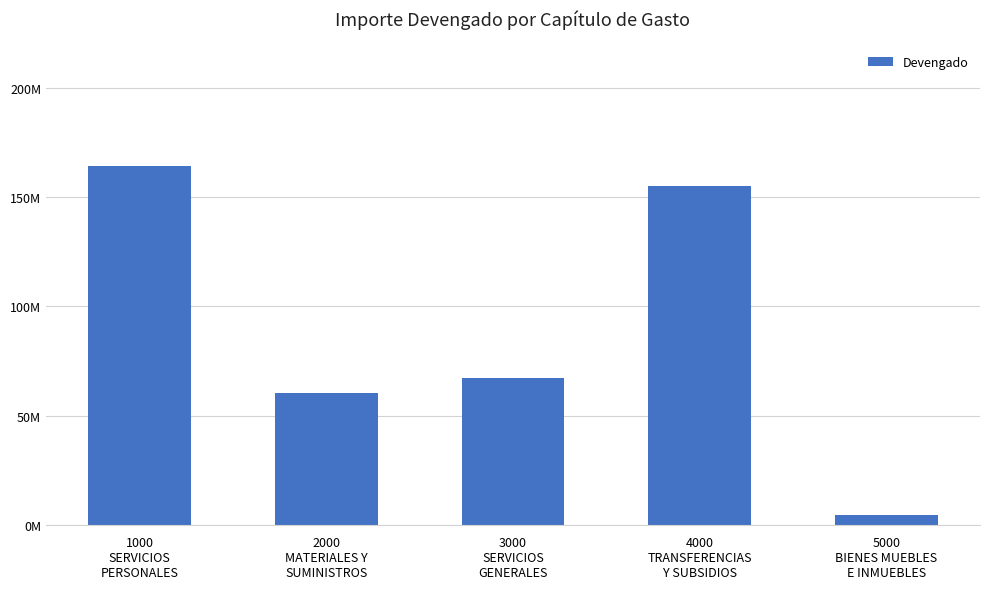

List the labels in order of value, smallest first.

5000
BIENES MUEBLES
E INMUEBLES, 2000
MATERIALES Y
SUMINISTROS, 3000
SERVICIOS
GENERALES, 4000
TRANSFERENCIAS
Y SUBSIDIOS, 1000
SERVICIOS
PERSONALES